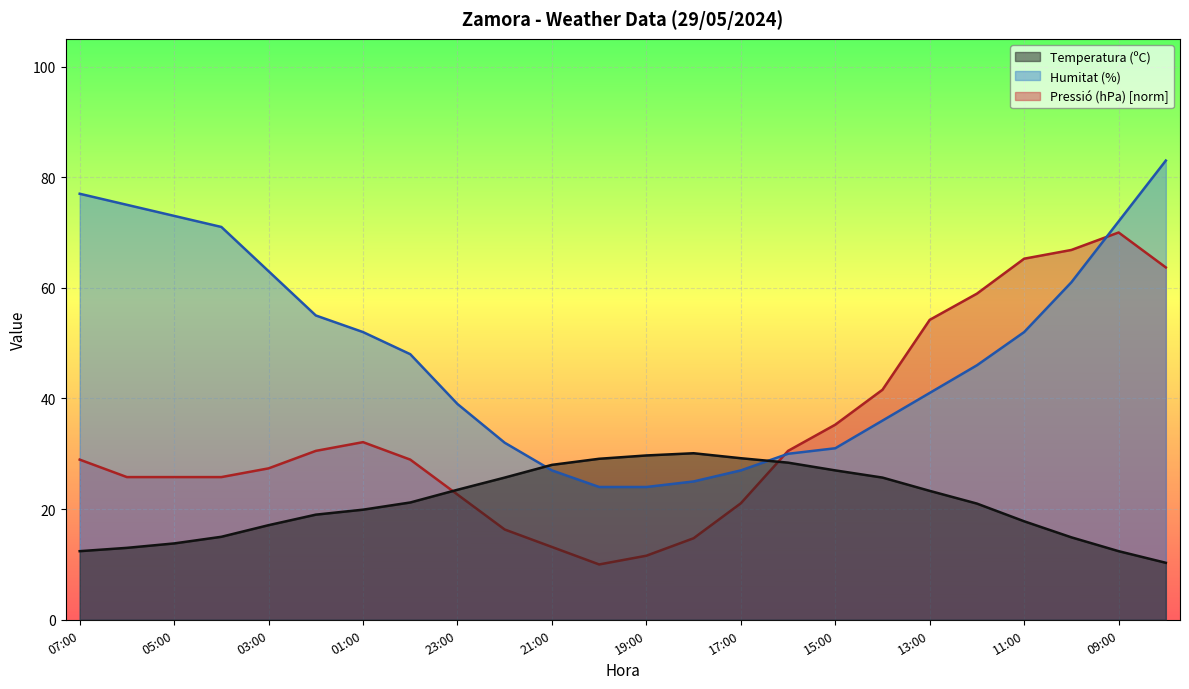

Between 15:00 and 17:00, which is larger?

17:00